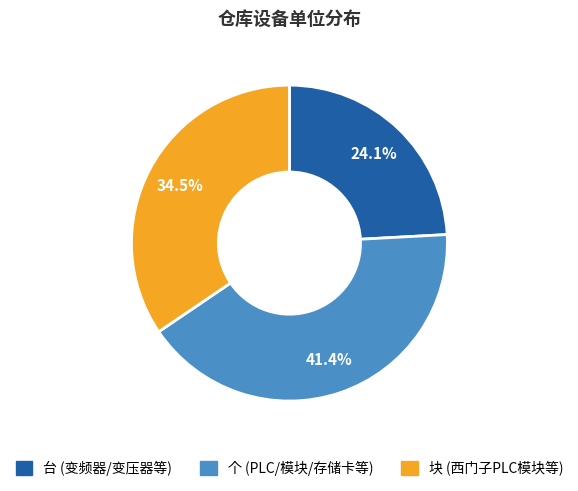

Does any single category account for the majority?

No